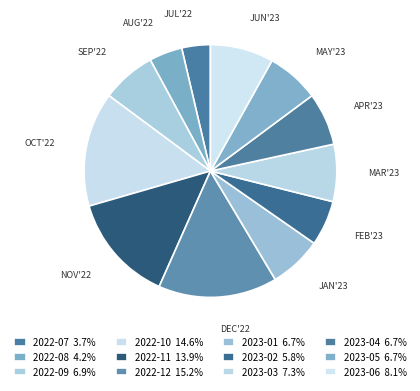

Which category has the smallest portion of the pie?

2022-07